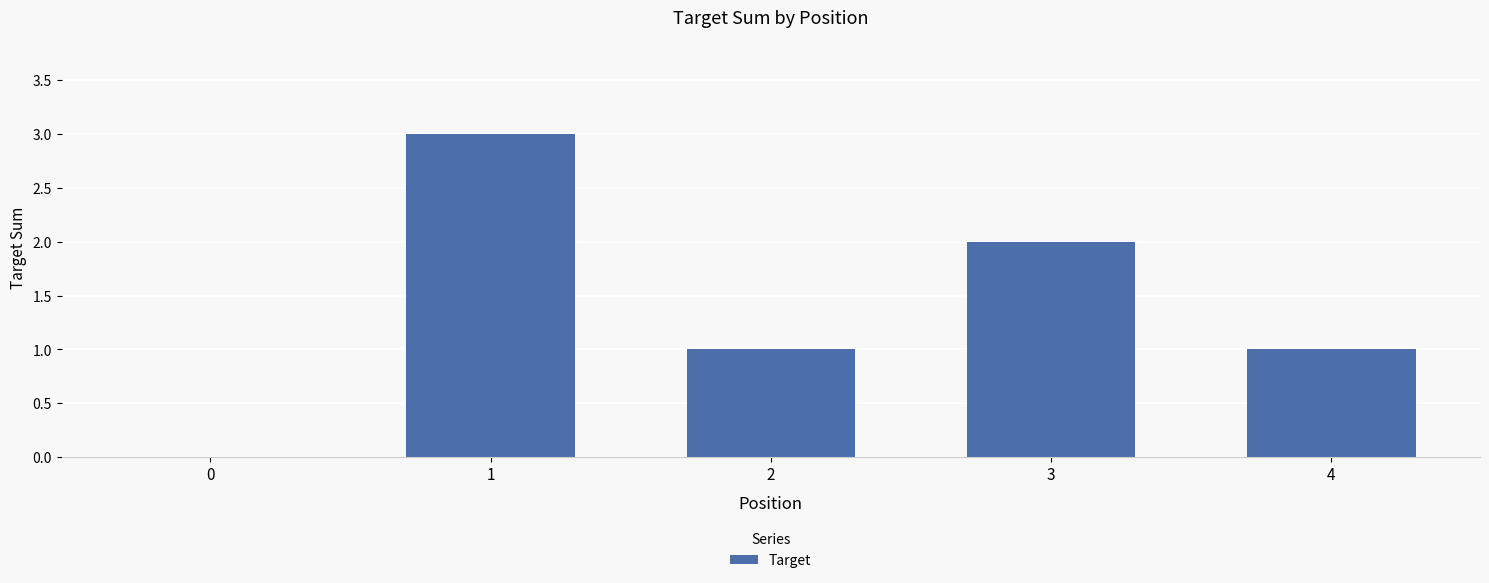

What is the ratio of the value at 1 to the value at 3?

1.5